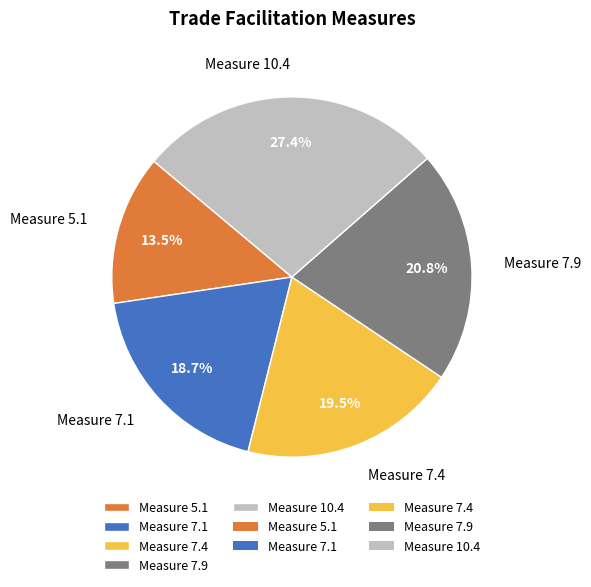

Is there any slice that represents more than half of the pie?

No